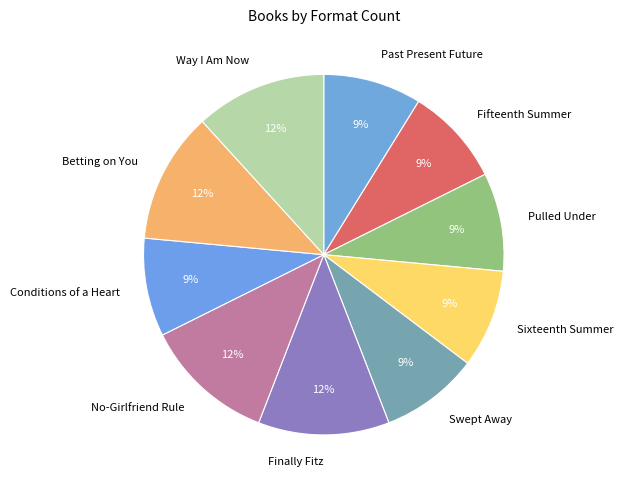

How many segments does this pie chart have?

10